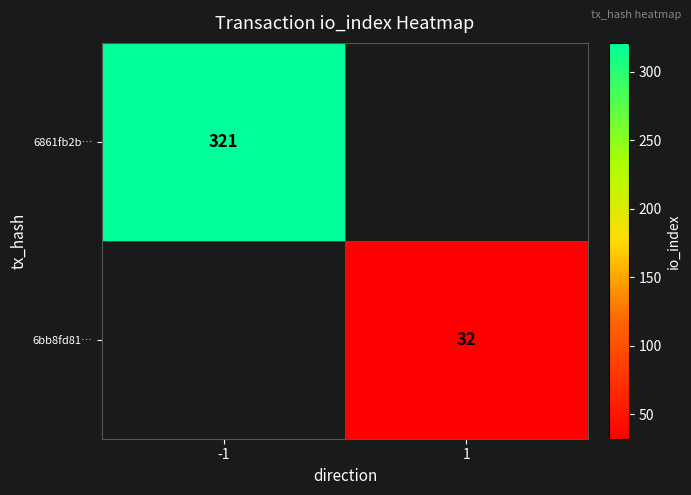

True or false: 6861fb2b… has a value of 542 at -1.

False